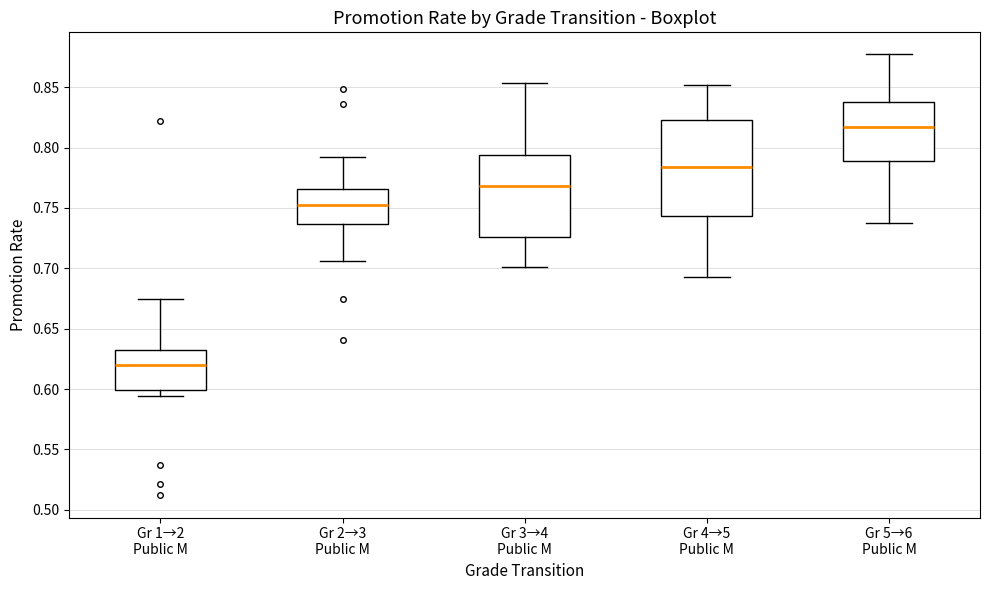

Where is the upper edge of the box for Gr 3→4 Public M on the y-axis? The values are not printed on the chart, so give them approximately, as read against the axis.

0.795